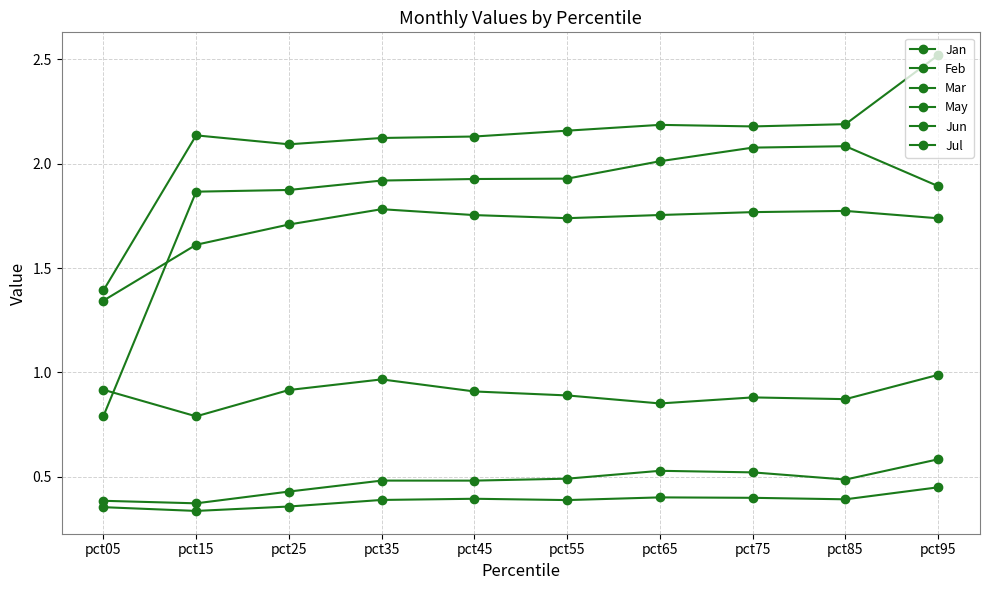

What is the total value across all series at pct05?

5.2